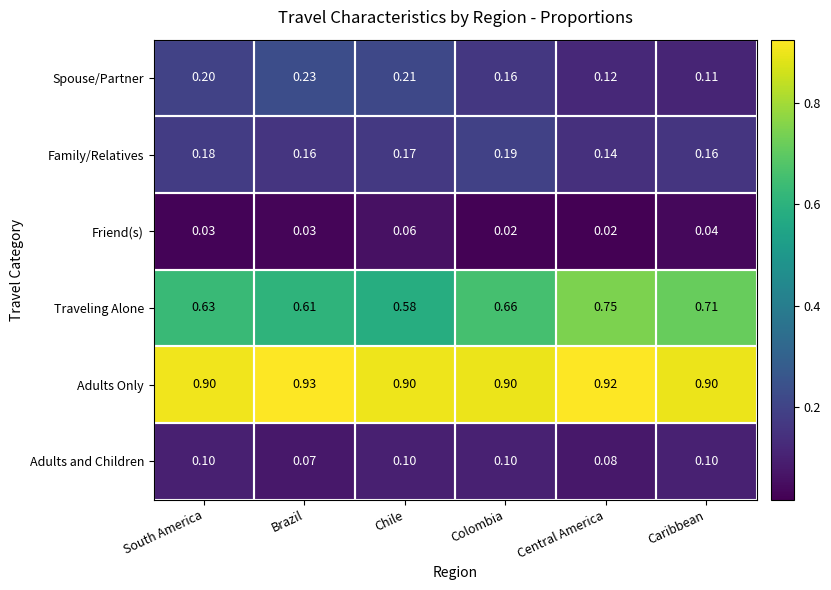

Rank the series by their maximum value, from highest to lowest.

Adults Only, Traveling Alone, Spouse/Partner, Family/Relatives, Adults and Children, Friend(s)